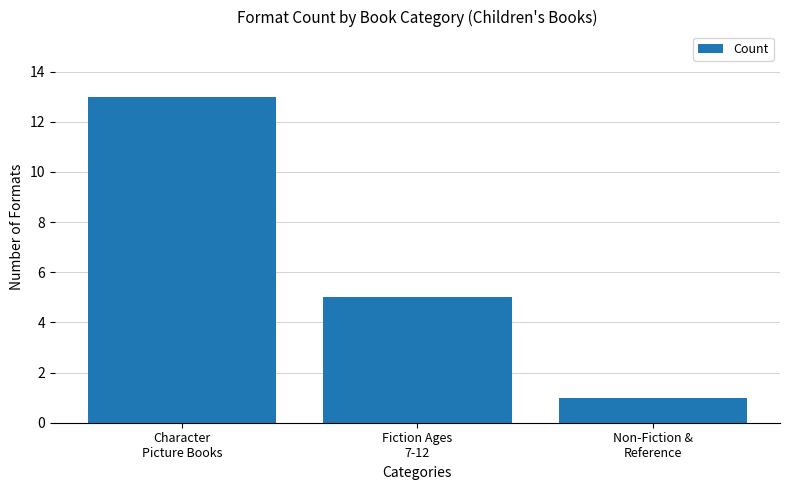

What value does the data have at Character
Picture Books, to the nearest 10?

10